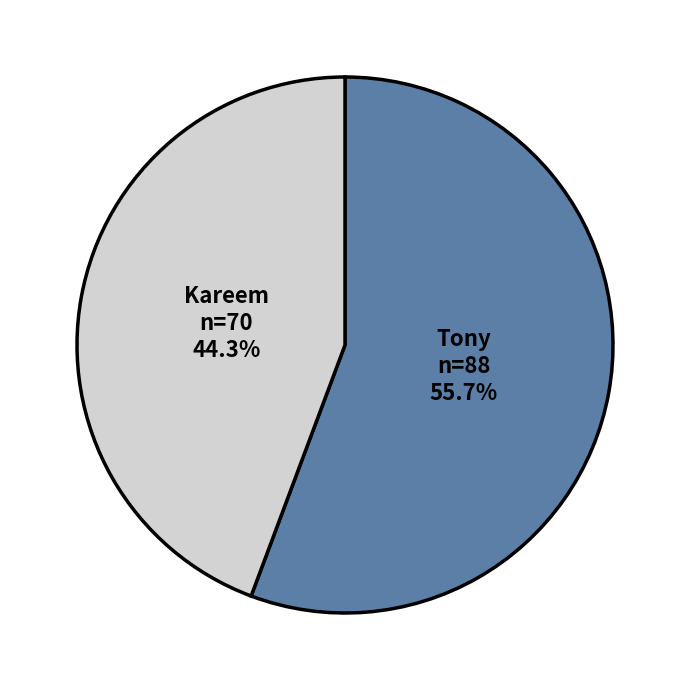

To the nearest percent, what is the difference between the largest and smallest slice percentages?

11%